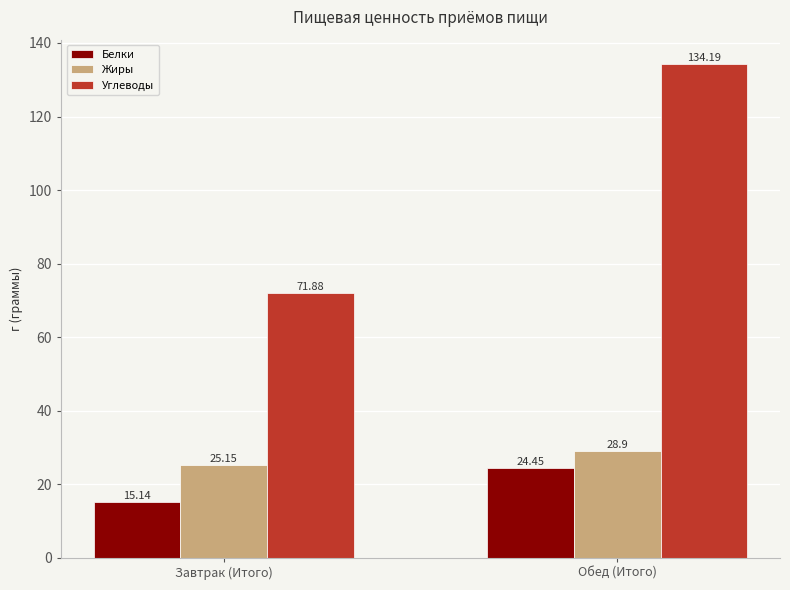

Which category has the highest value across all series?

Обед (Итого)